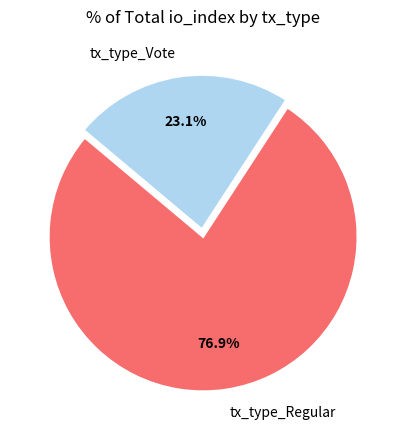

Rank the categories by value from highest to lowest.

tx_type_Regular, tx_type_Vote